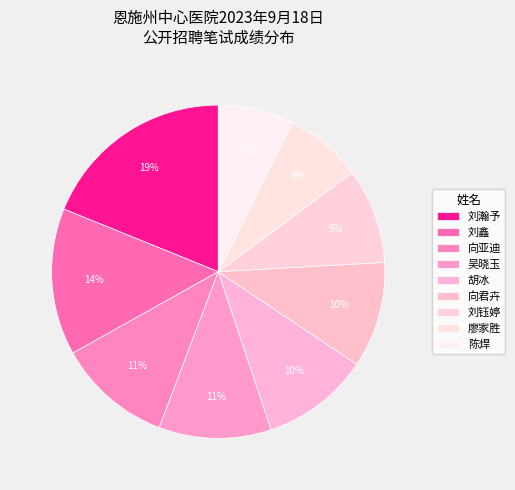

Count the number of slices in the pie.

9